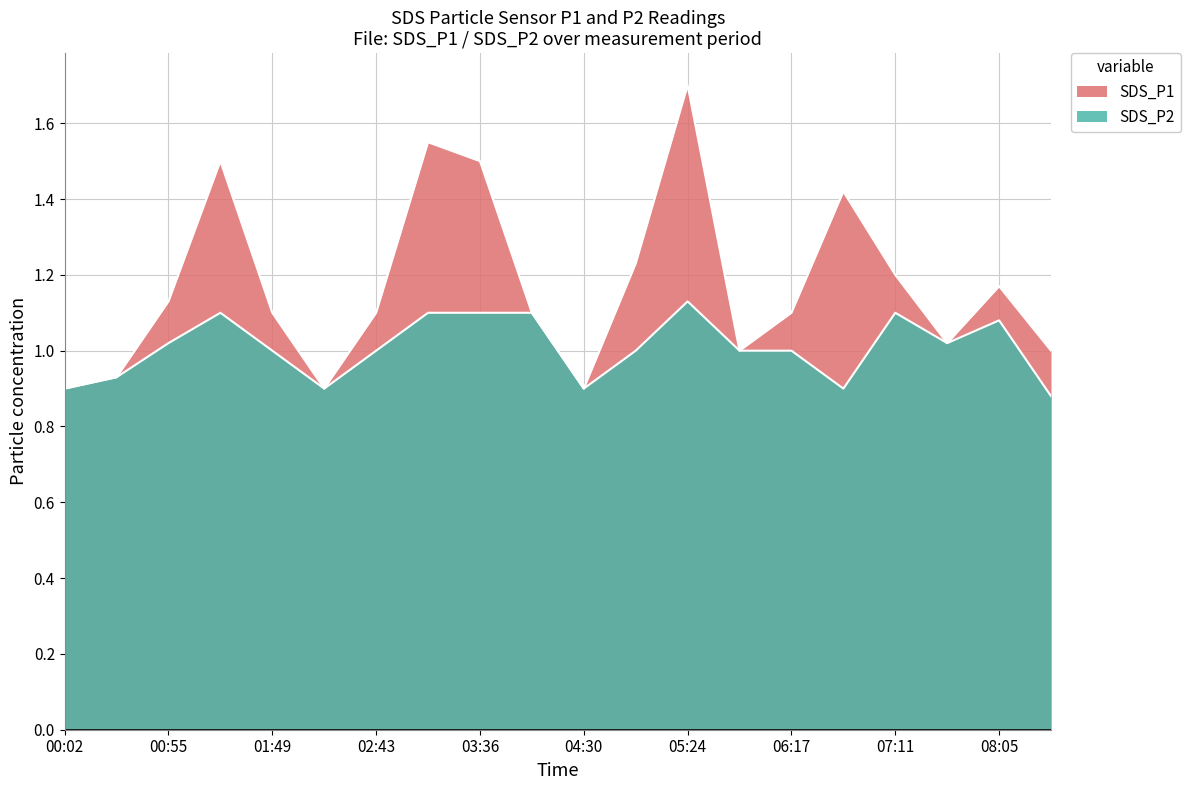

The SDS_P2 series shows 0.7 at 03:36. True or false?

False